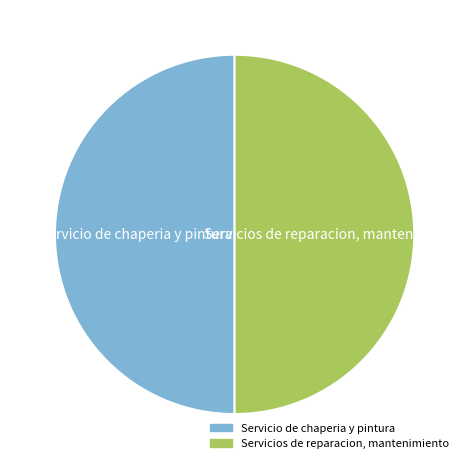

What is the ratio of the value at Servicios de reparacion, mantenimiento to the value at Servicio de chaperia y pintura?

1.0